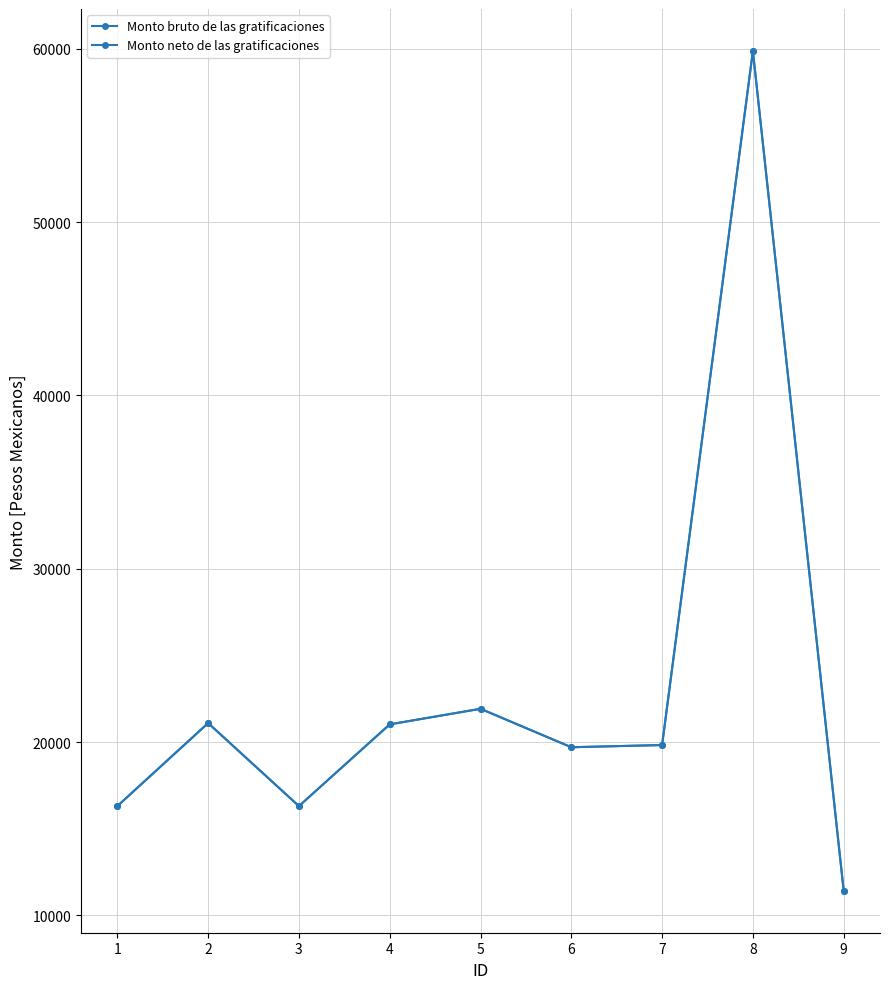

Is this an area chart (filled region under the line)?

No